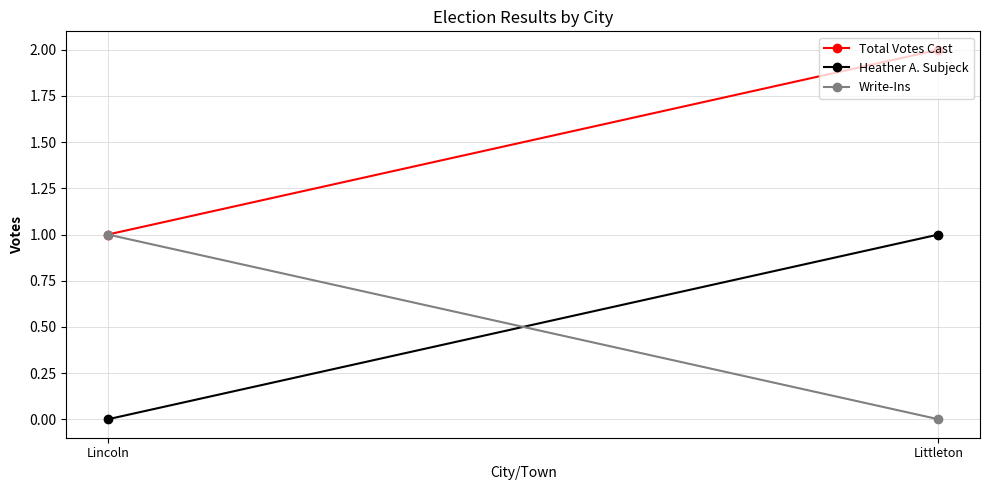

The Total Votes Cast series shows 2 at Littleton. True or false?

True